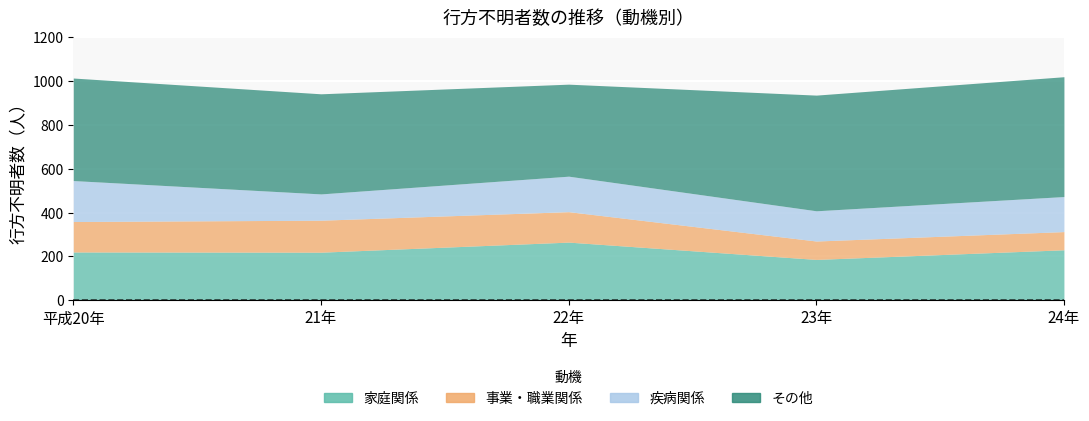

How many data points in その他 are less than 468?

2